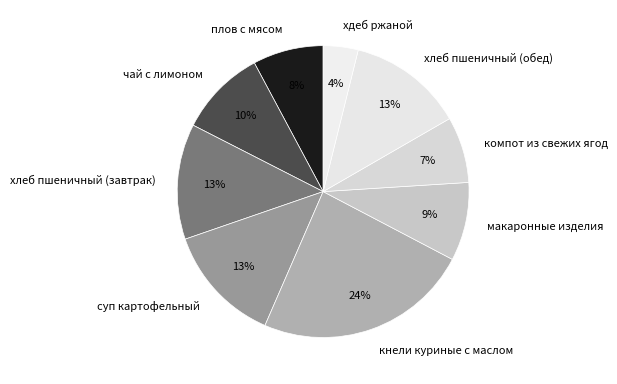

Which slice is the smallest?

хдеб ржаной